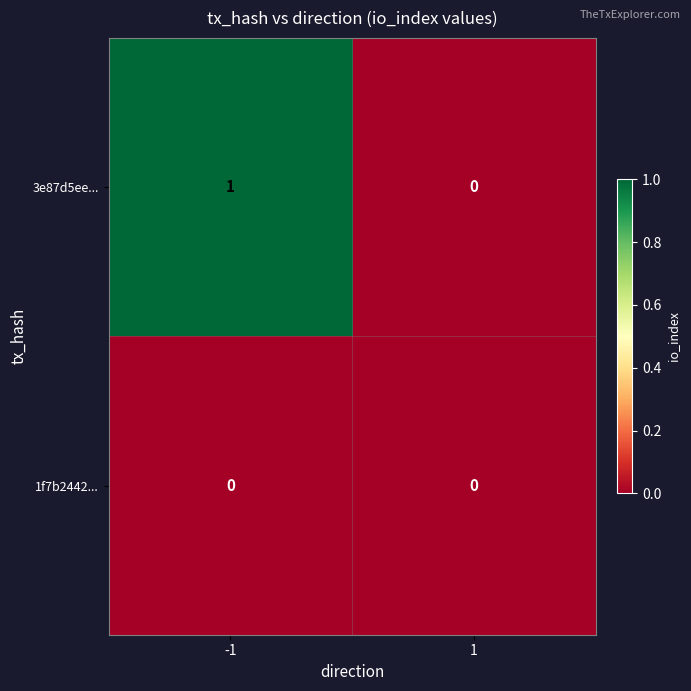

Which series has the widest spread of values?

3e87d5ee...